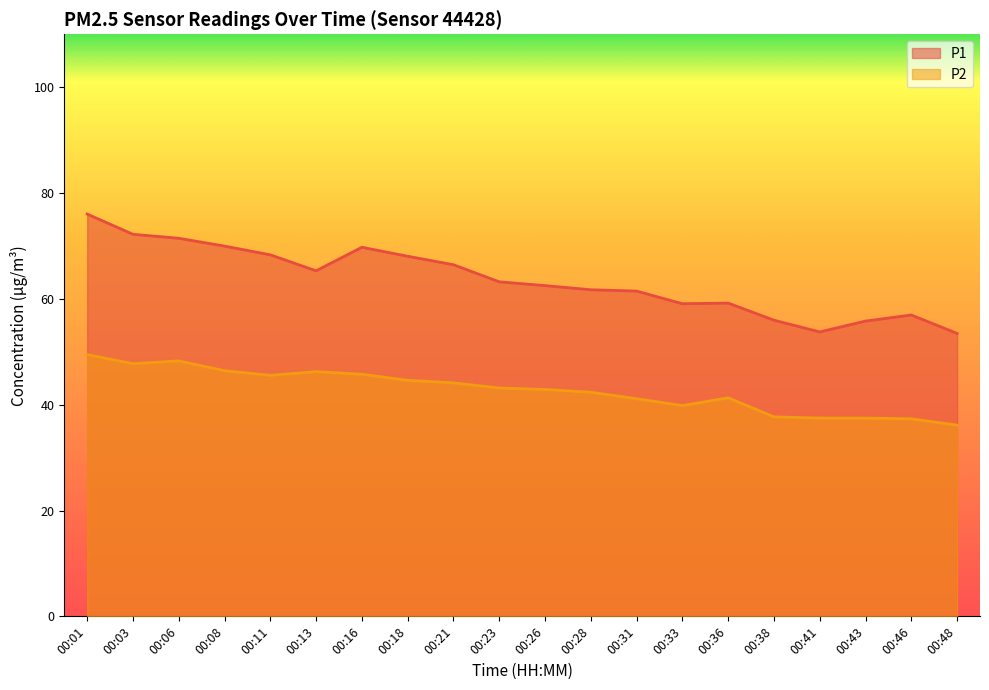

Reading left to right, list all the values displayed in this chart.

P1: 76.0	72.2	71.5	70.0	68.3	65.3	69.8	68.0	66.5	63.2	62.5	61.7	61.5	59.1	59.2	56.0	53.8	55.8	57.0	53.5
P2: 49.5	47.8	48.3	46.4	45.5	46.2	45.8	44.6	44.1	43.1	42.9	42.4	41.1	39.8	41.3	37.7	37.5	37.5	37.3	36.1